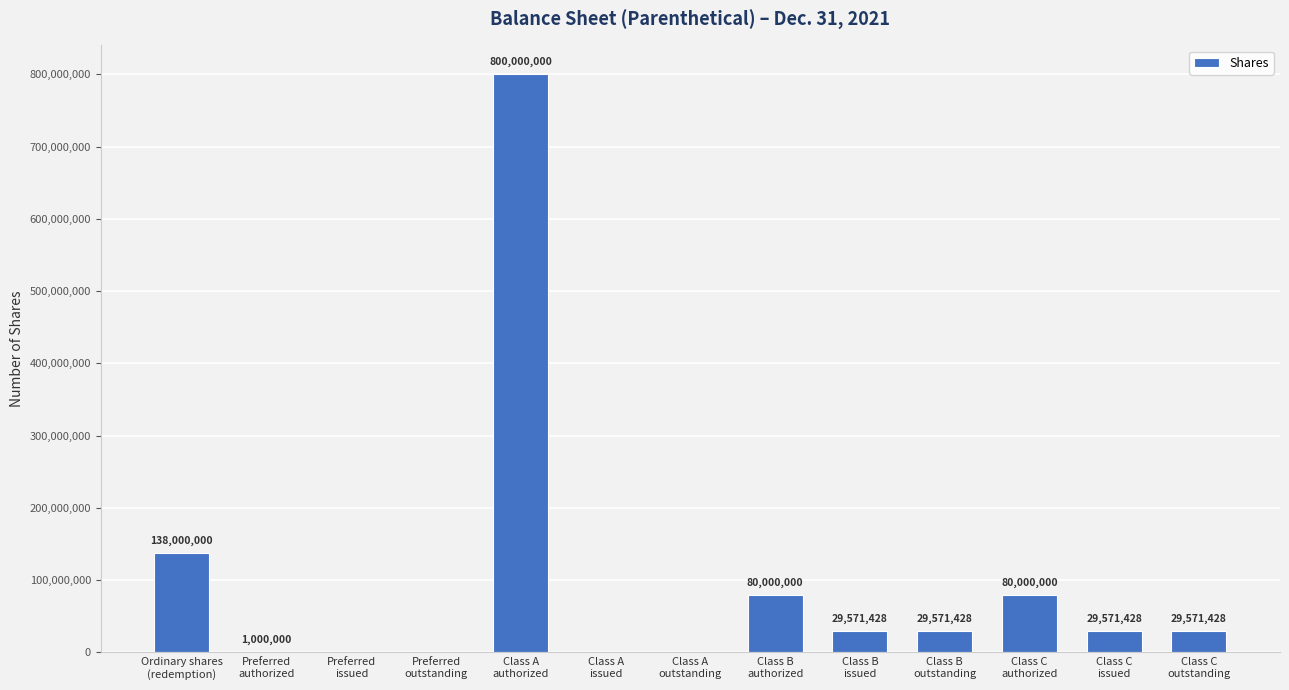

What is the greatest value displayed?

800000000